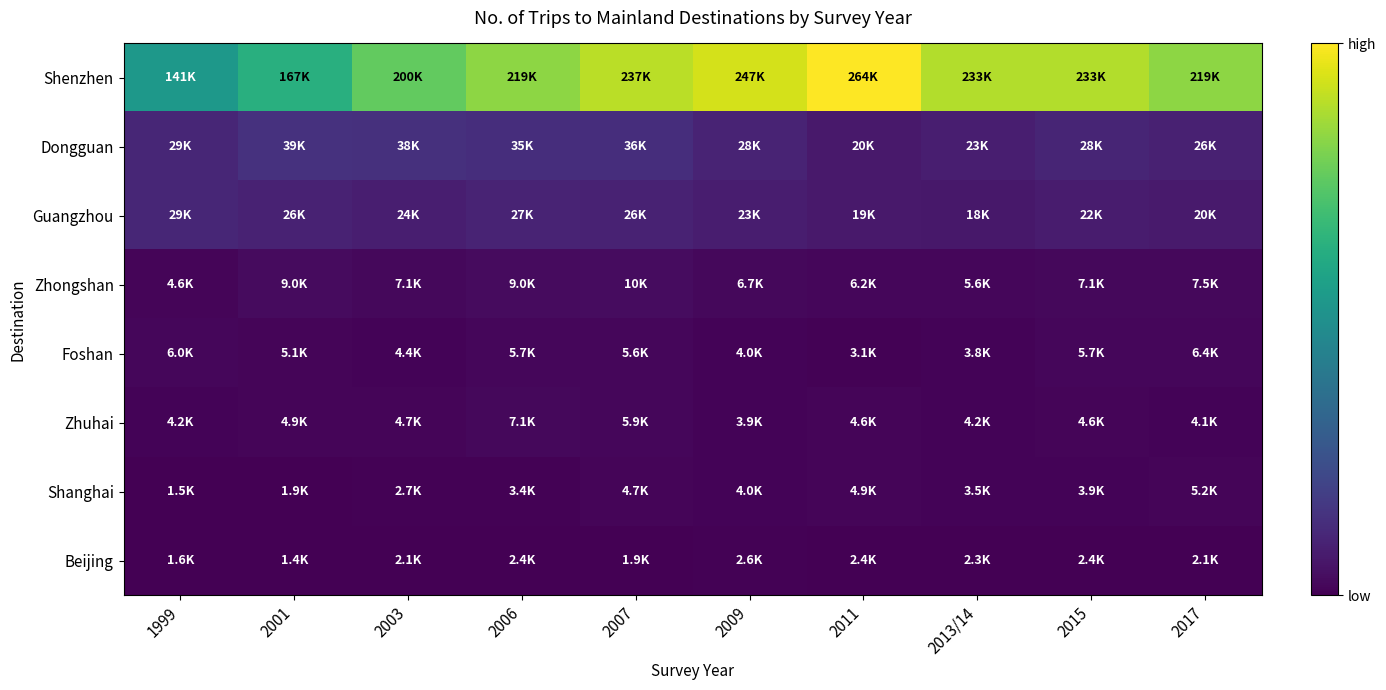

At which category is the sum across all series the highest?

2007